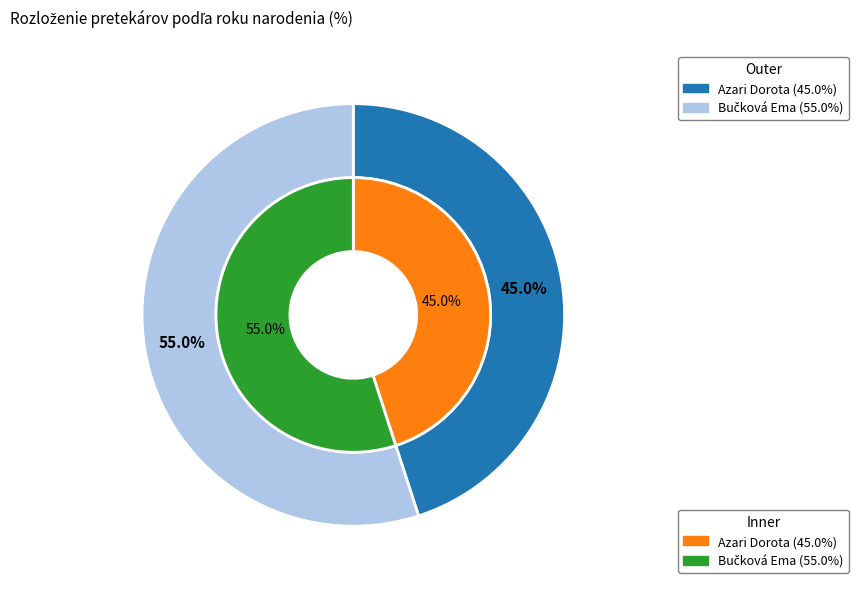

What is the ratio of the value at Bučková Ema to the value at Azari Dorota?

1.2